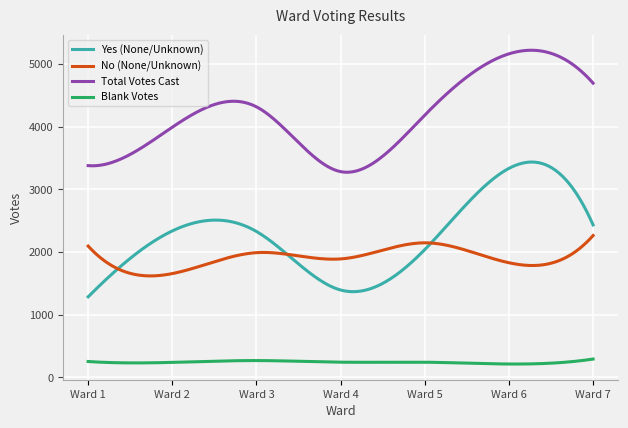

What is the minimum value for No (None/Unknown)?

1617.8